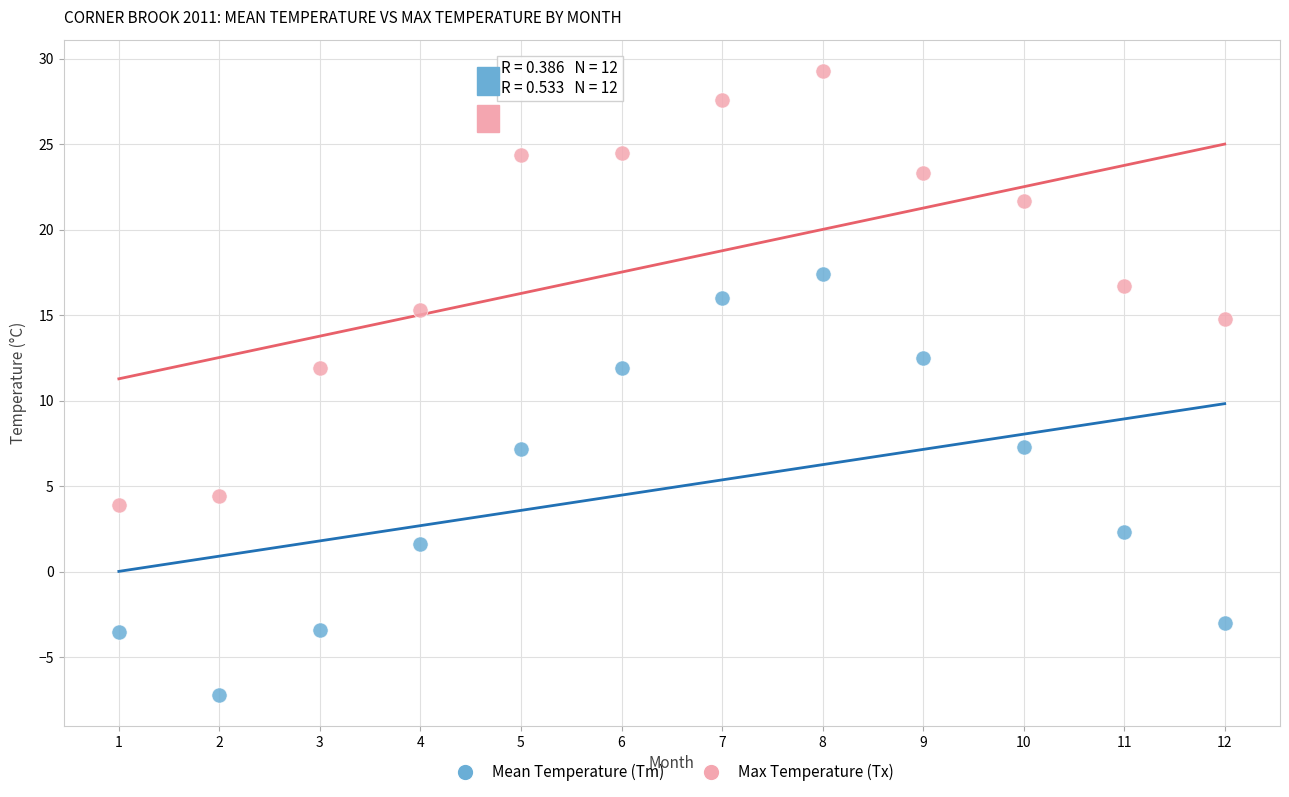

Which series contains the highest Y value?

Max Temperature (Tx)